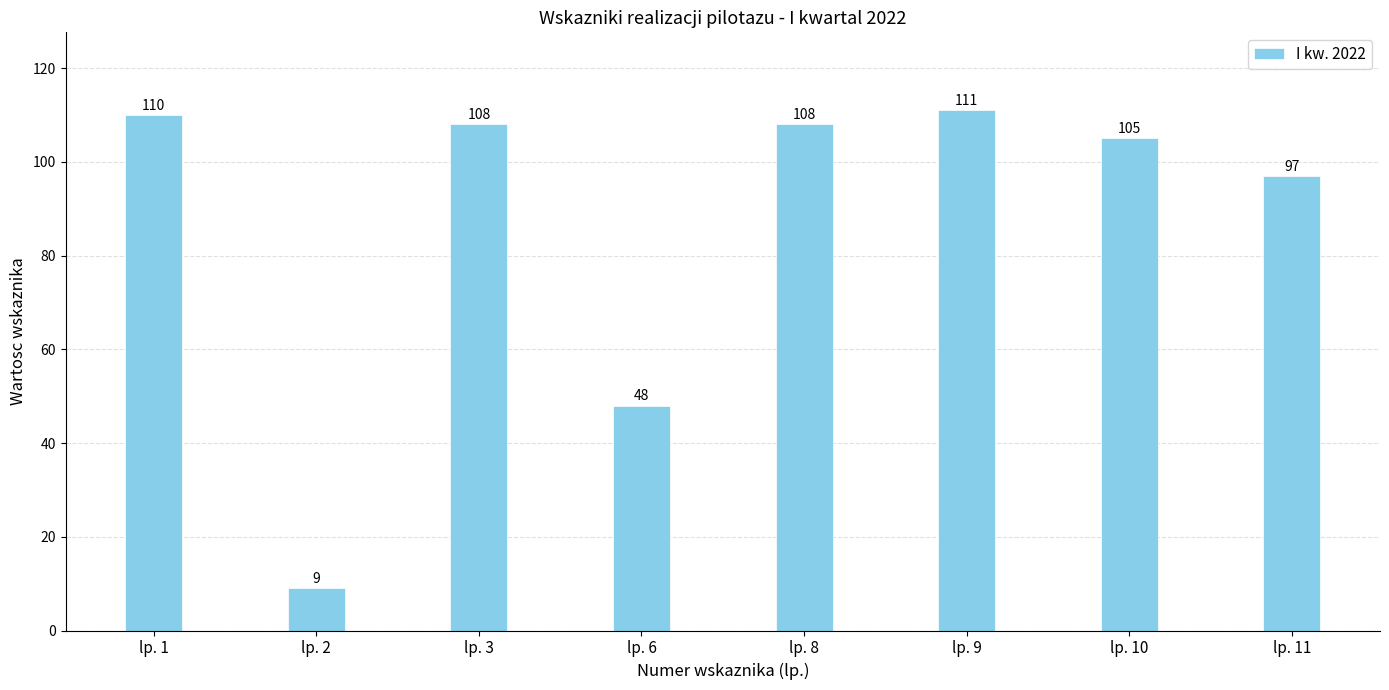

What is the sum of all values?

696